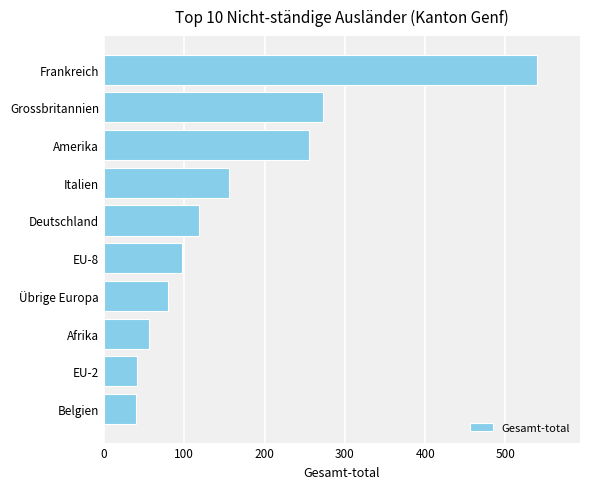

The value at Belgien is 40. True or false?

True